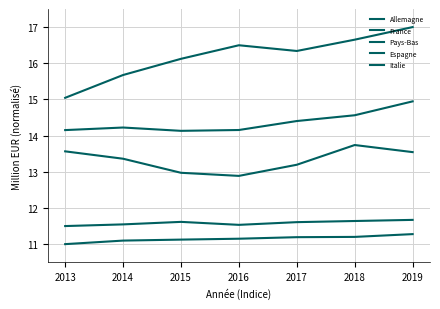

Where is Allemagne nearest to the value 16?

2015